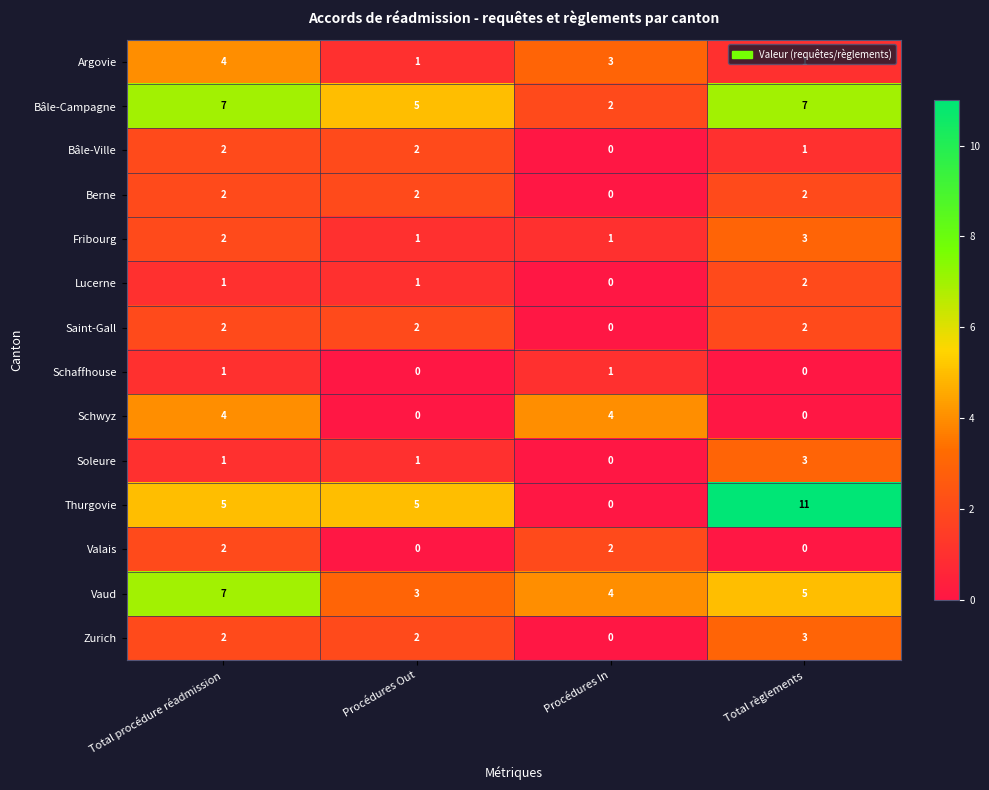

What is the sum of all Zurich values?

7